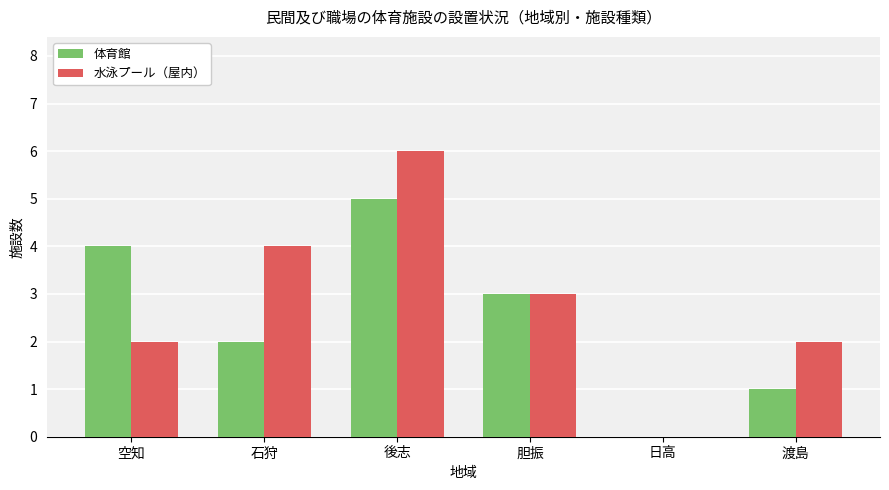

How many data points does each series have?

6